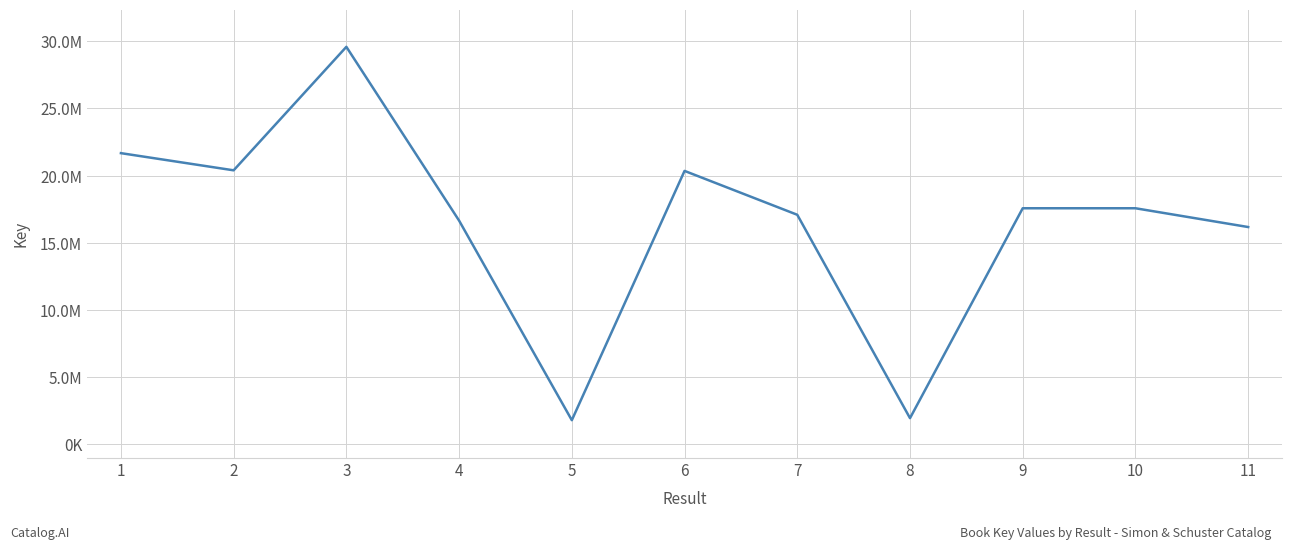

Does the chart display data point markers on the line(s)?

No